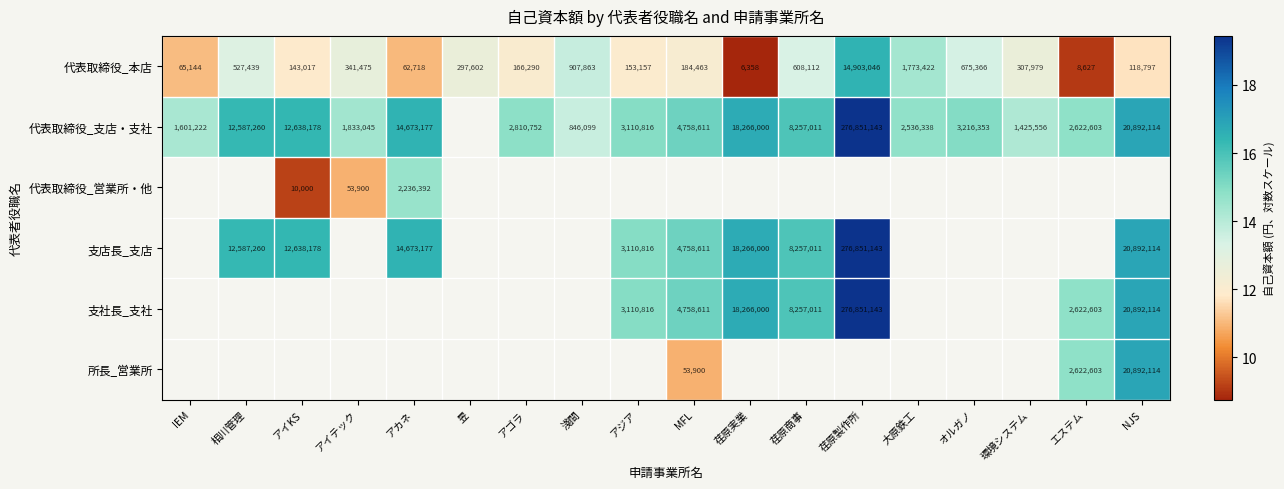

Between 淺間 and 環境システム, which is larger?

淺間